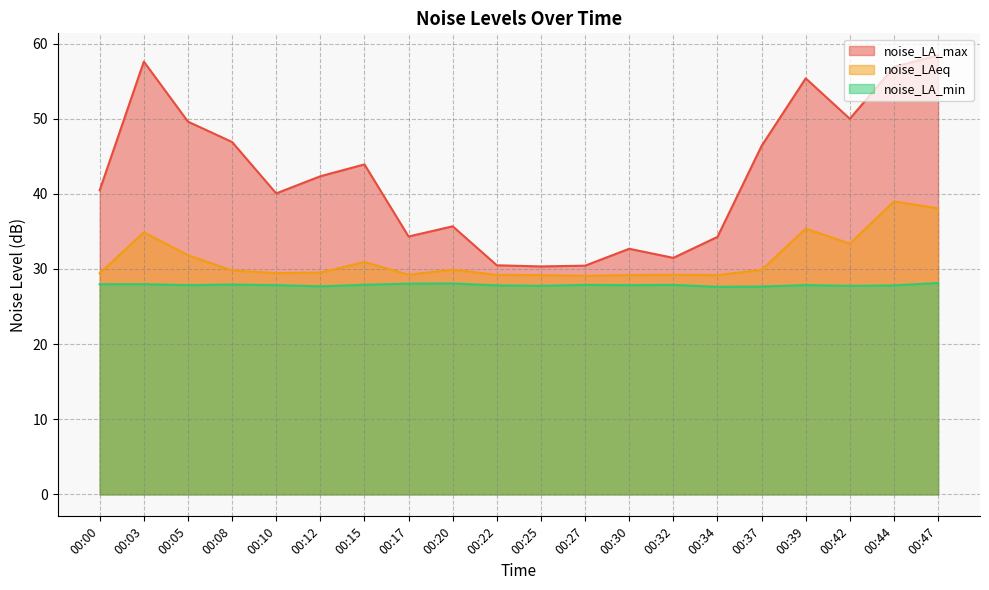

What is the difference between the maximum and minimum values in the noise_LA_min series?

0.5